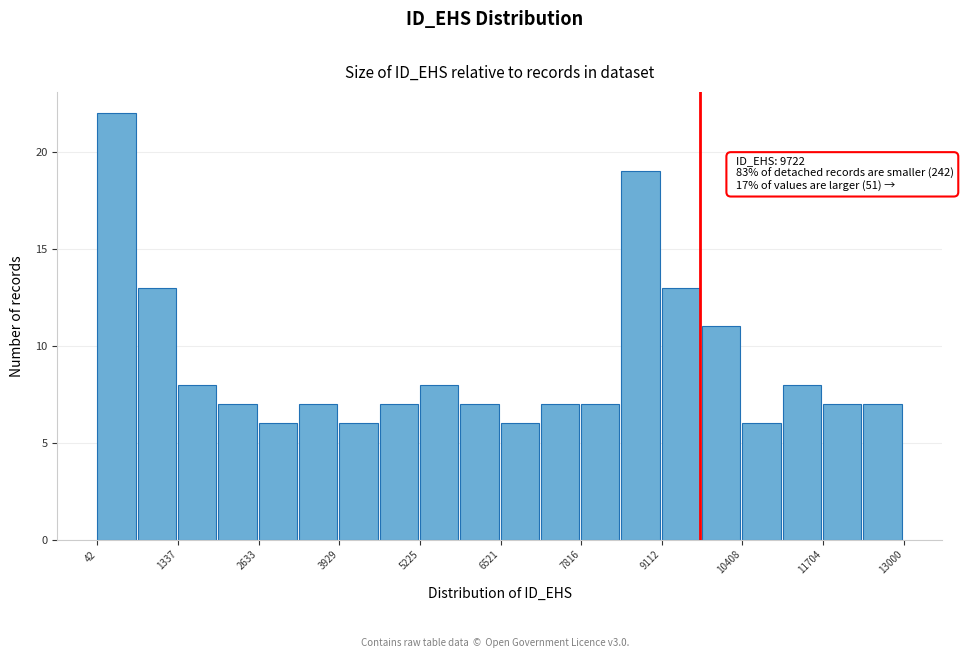

Read against the x-axis, roughly where is the centre of the tallest bar?

400